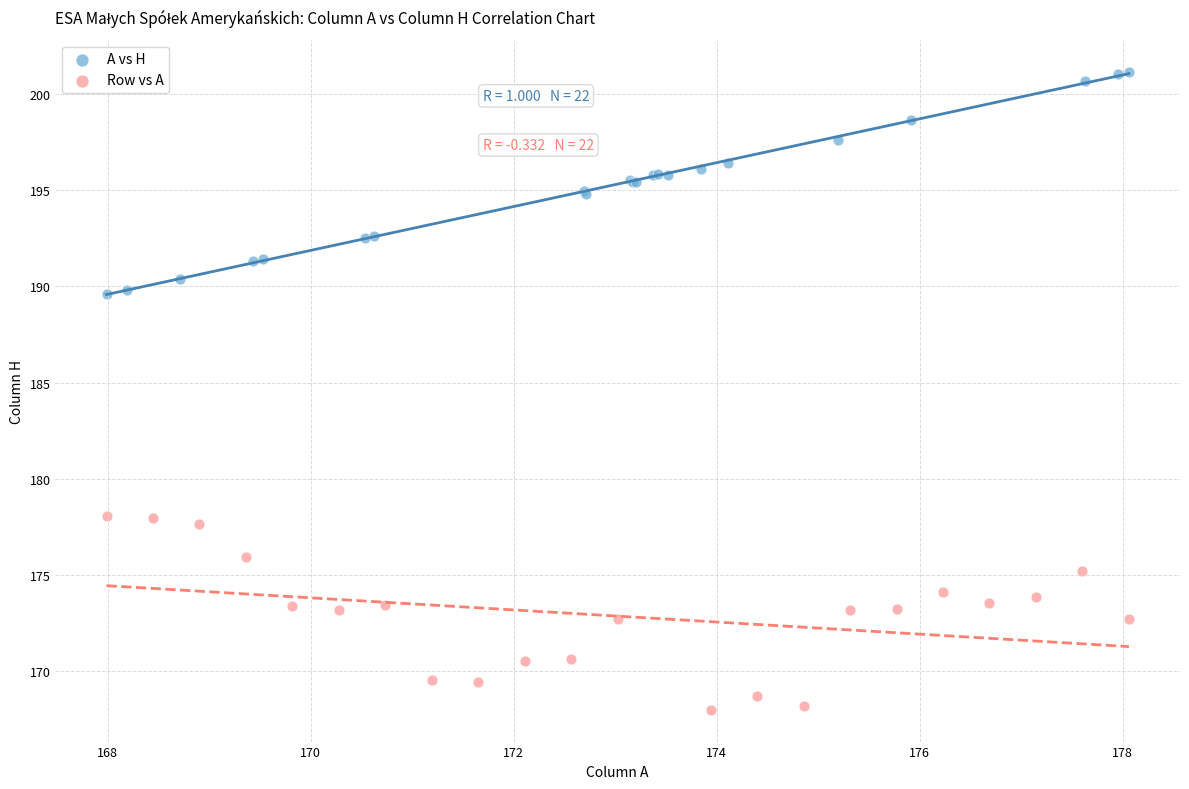

What are all the series names shown in the legend?

A vs H, Row vs A